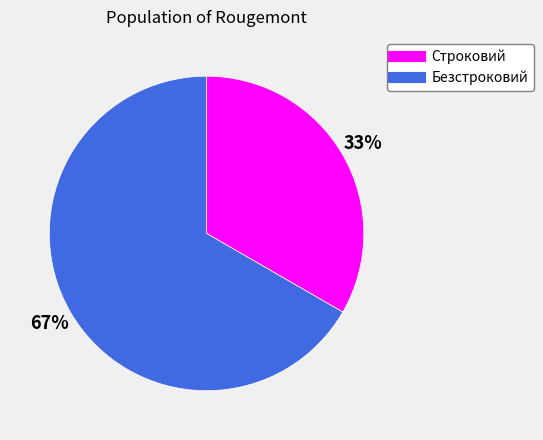

Approximately how many times larger is the value at Строковий compared to Безстроковий?

0.5